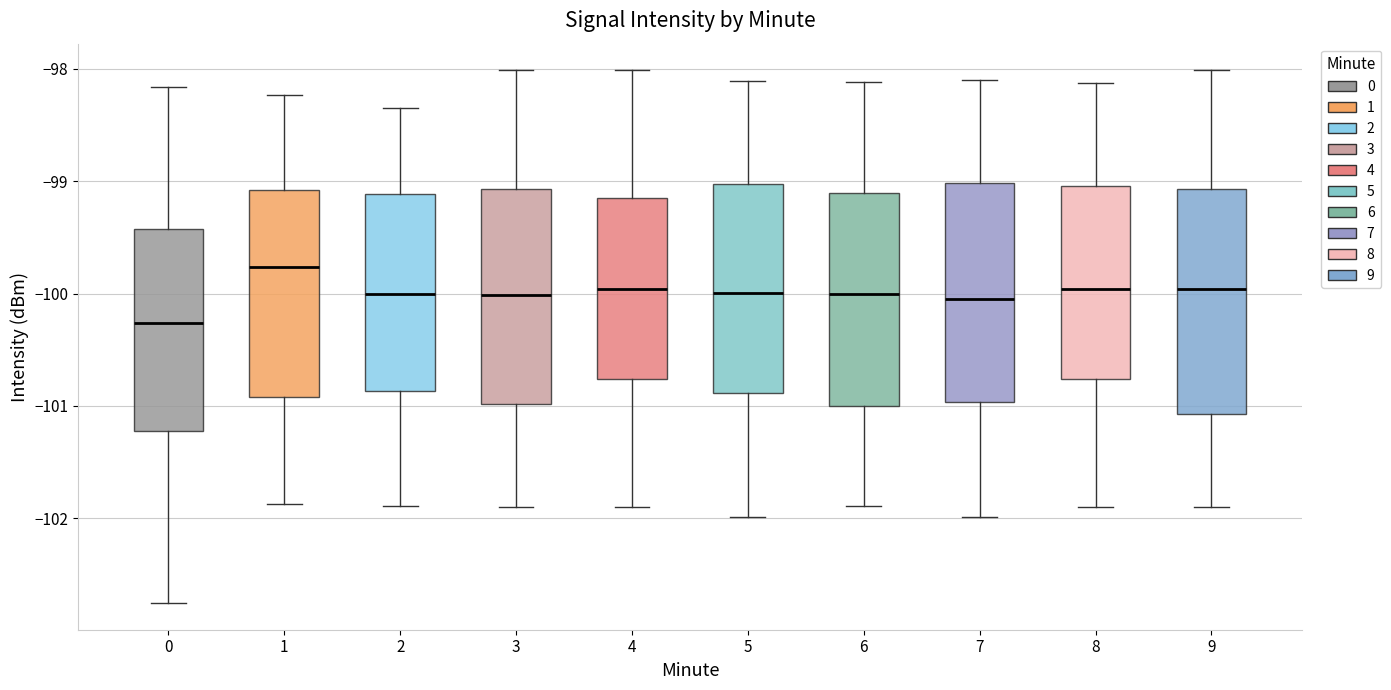

Reading left to right, read every box against the y-axis: the position of its median line, the range the box covers, and the ends of its whiskers. The values are not printed on the chart, so give them approximately, as read against the axis.

0: median -100.3, box -101.2 to -99.4, whiskers -102.8 to -98.2
1: median -99.8, box -100.9 to -99.1, whiskers -101.9 to -98.2
2: median -100.0, box -100.9 to -99.1, whiskers -101.9 to -98.3
3: median -100.0, box -101.0 to -99.1, whiskers -101.9 to -98.0
4: median -100.0, box -100.8 to -99.2, whiskers -101.9 to -98.0
5: median -100.0, box -100.9 to -99.0, whiskers -102.0 to -98.1
6: median -100.0, box -101.0 to -99.1, whiskers -101.9 to -98.1
7: median -100.0, box -101.0 to -99.0, whiskers -102.0 to -98.1
8: median -100.0, box -100.8 to -99.0, whiskers -101.9 to -98.1
9: median -100.0, box -101.1 to -99.1, whiskers -101.9 to -98.0